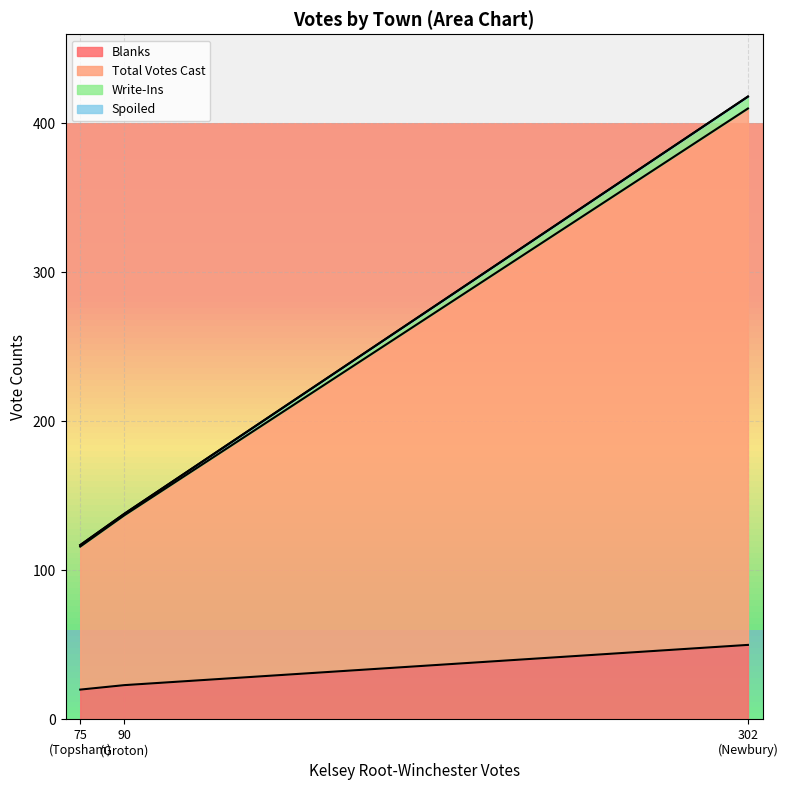

True or false: Blanks has a value of 20 at Topsham.

True